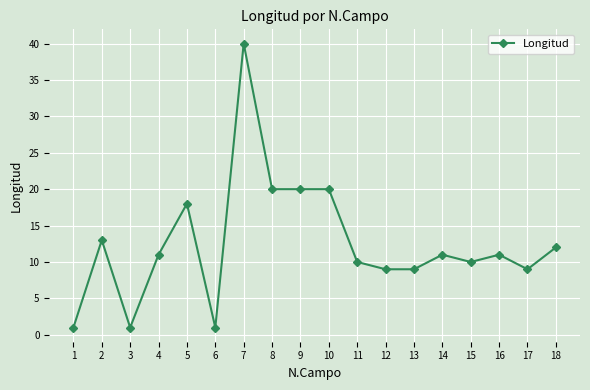

Is this an area chart (filled region under the line)?

No